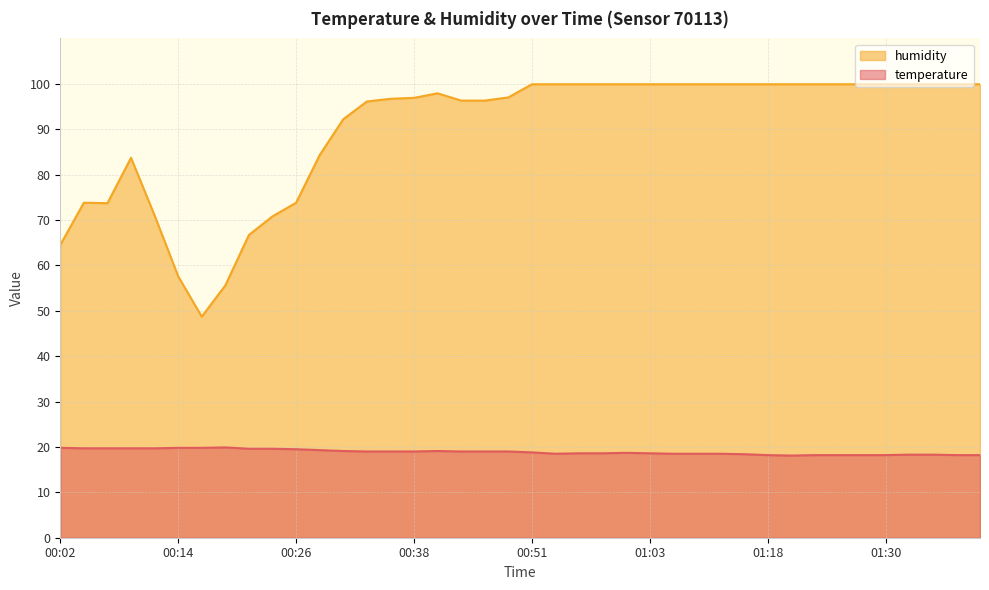

What is the label of the 32nd point from the left?

01:21